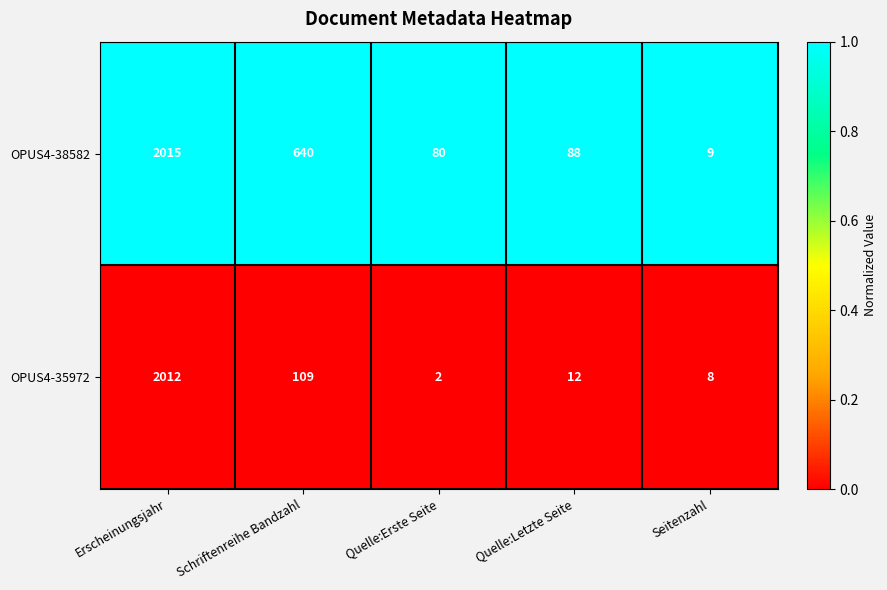

Which series has the largest total across all categories?

OPUS4-38582